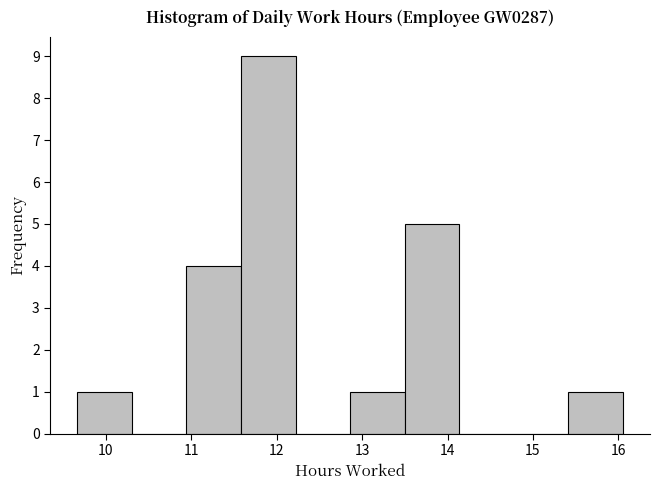

Reading left to right, list every bar in this chart as the range it spans on the x-axis followed by its height. Neither the bar edges nor the heights are printed on the chart, so give them approximately, as read against the axes.

9.7 to 10.3: 1
10.3 to 10.9: 0
10.9 to 11.6: 4
11.6 to 12.2: 9
12.2 to 12.9: 0
12.9 to 13.5: 1
13.5 to 14.1: 5
14.1 to 14.8: 0
14.8 to 15.4: 0
15.4 to 16.1: 1